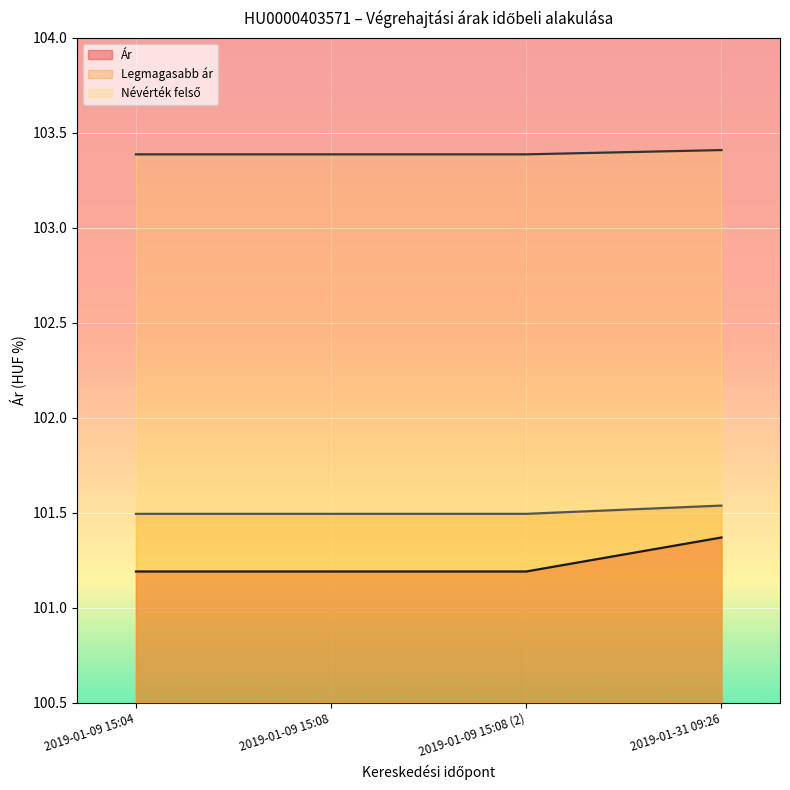

The Névérték felső series shows 103.4 at 2019-01-09 15:08 (2). True or false?

True